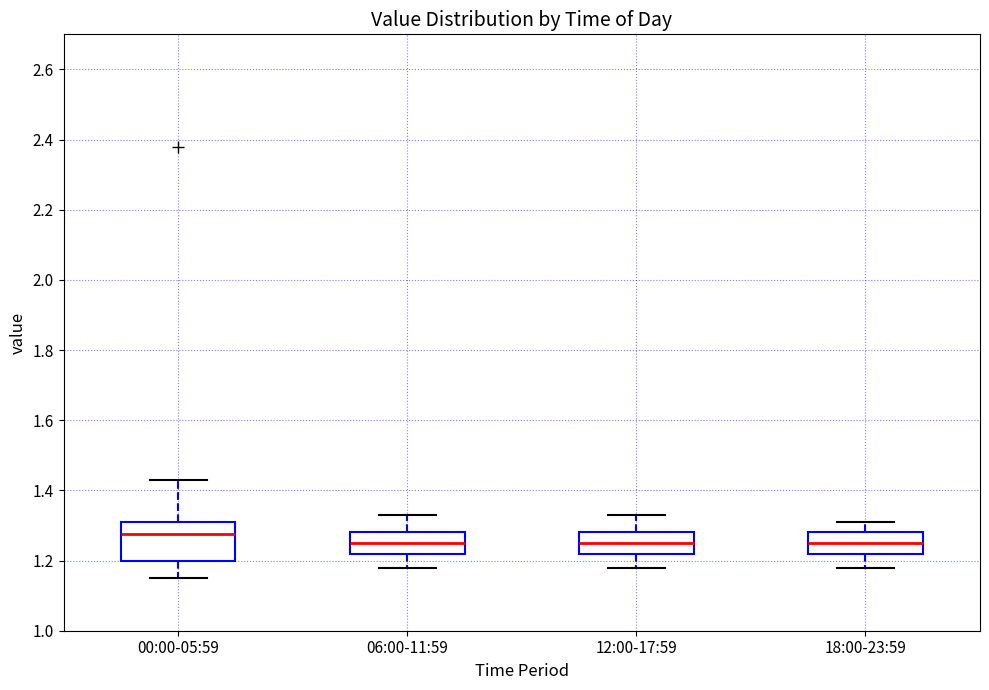

Reading left to right, read every box against the y-axis: the position of its median line, the range the box covers, and the ends of its whiskers. The values are not printed on the chart, so give them approximately, as read against the axis.

00:00-05:59: median 1.28, box 1.20 to 1.32, whiskers 1.16 to 1.44
06:00-11:59: median 1.26, box 1.22 to 1.28, whiskers 1.18 to 1.34
12:00-17:59: median 1.26, box 1.22 to 1.28, whiskers 1.18 to 1.34
18:00-23:59: median 1.26, box 1.22 to 1.28, whiskers 1.18 to 1.32